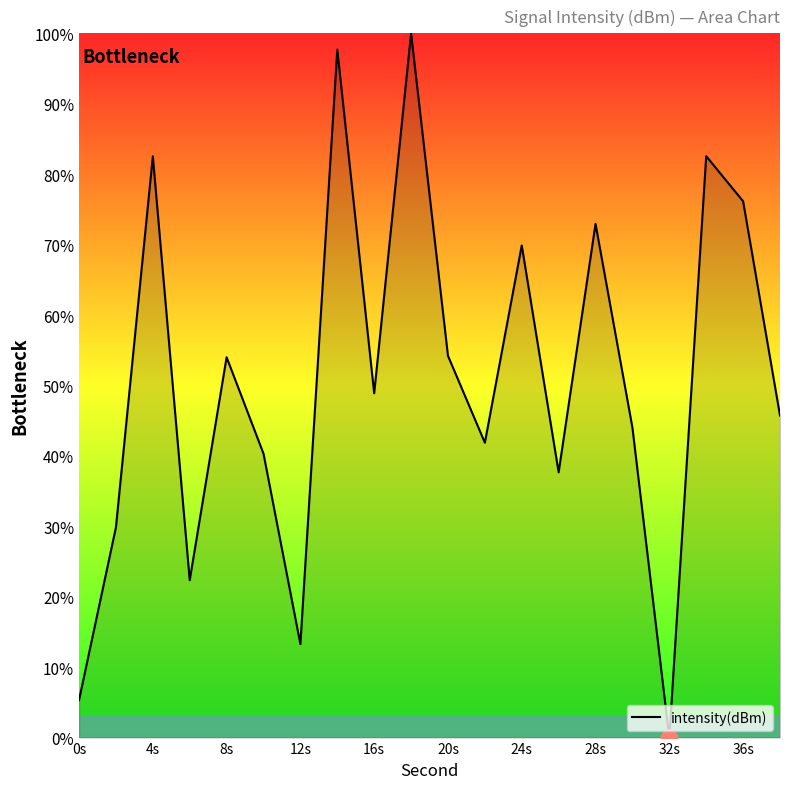

What is the maximum value shown in the chart?

100.0